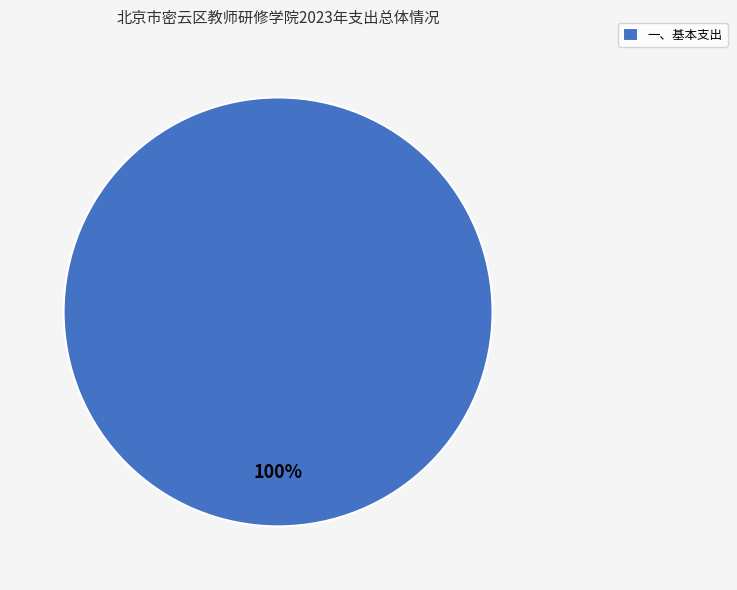

Count the number of slices in the pie.

1